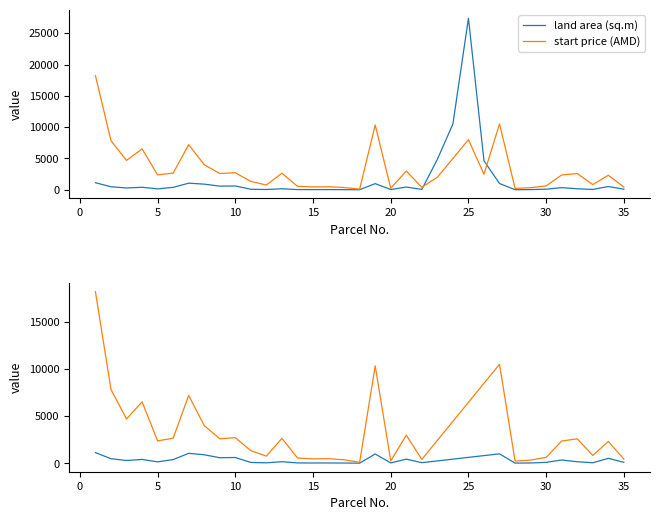

What is the average value of the land area (sq.m) series?

330.2